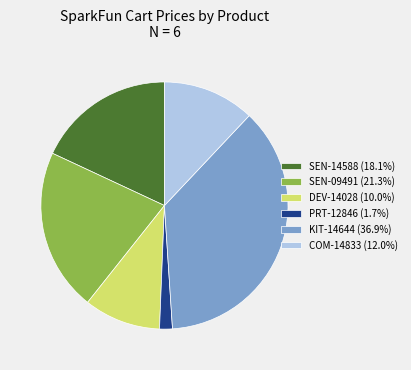

What is the ratio of the value at SEN-14588 (18.1%) to the value at SEN-09491 (21.3%)?

0.8